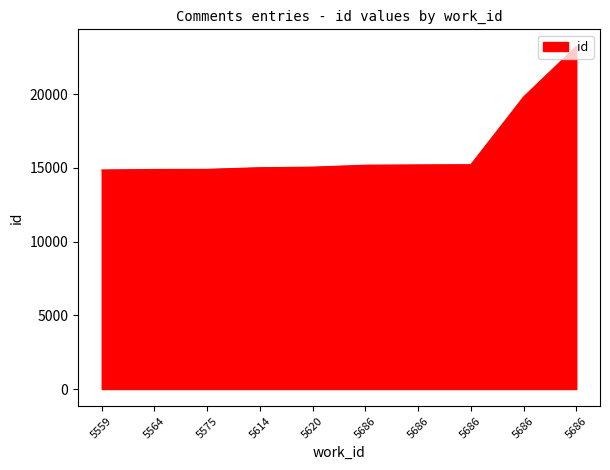

What is the value of the 4th point from the left?

15004